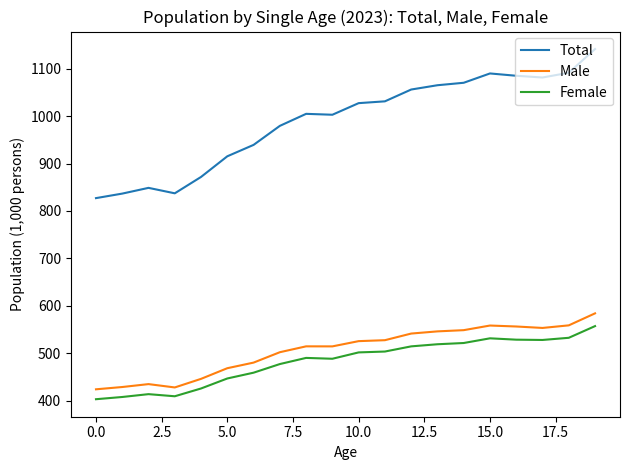

Does the chart have visible grid lines?

No